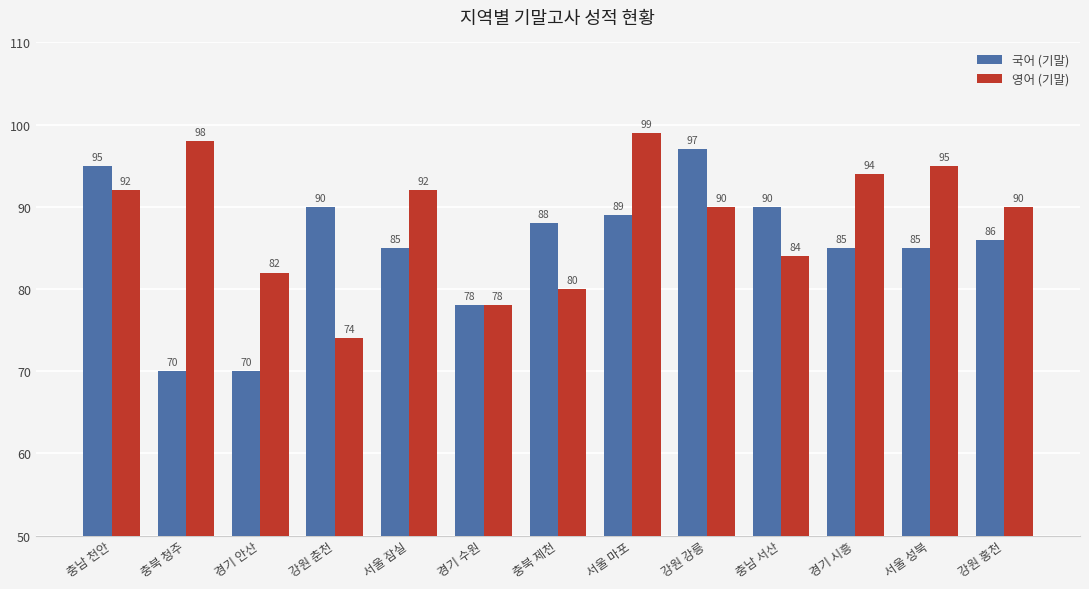

At 서울 성북, list the series in order from smallest to largest.

국어 (기말), 영어 (기말)